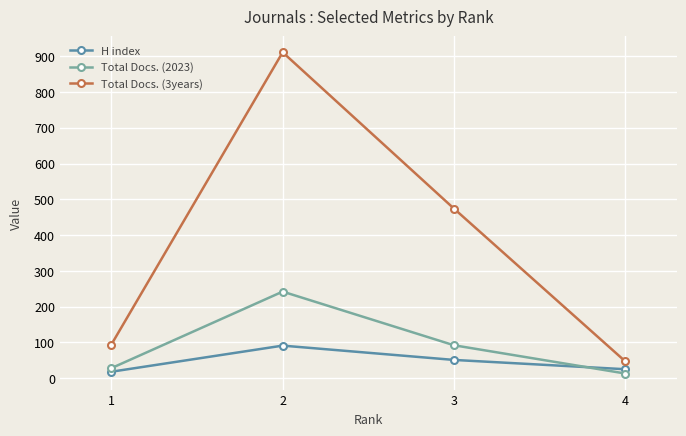

Which series ends up on top after the final intersection of H index and Total Docs. (2023)?

H index